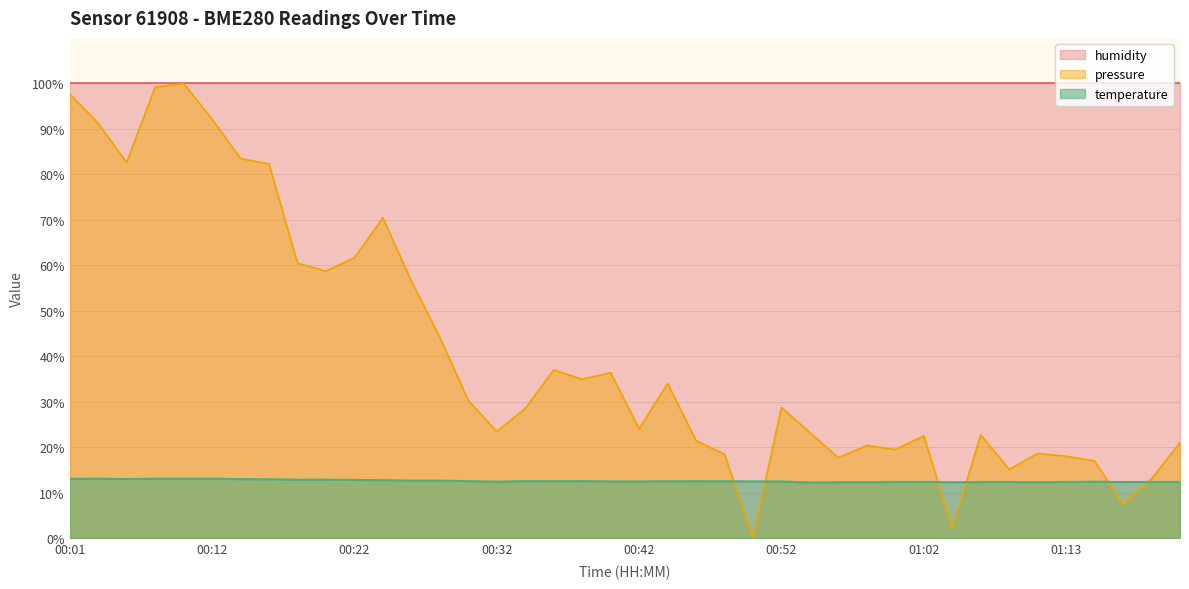

Is it true that the value at 00:22 is 12.8?

True